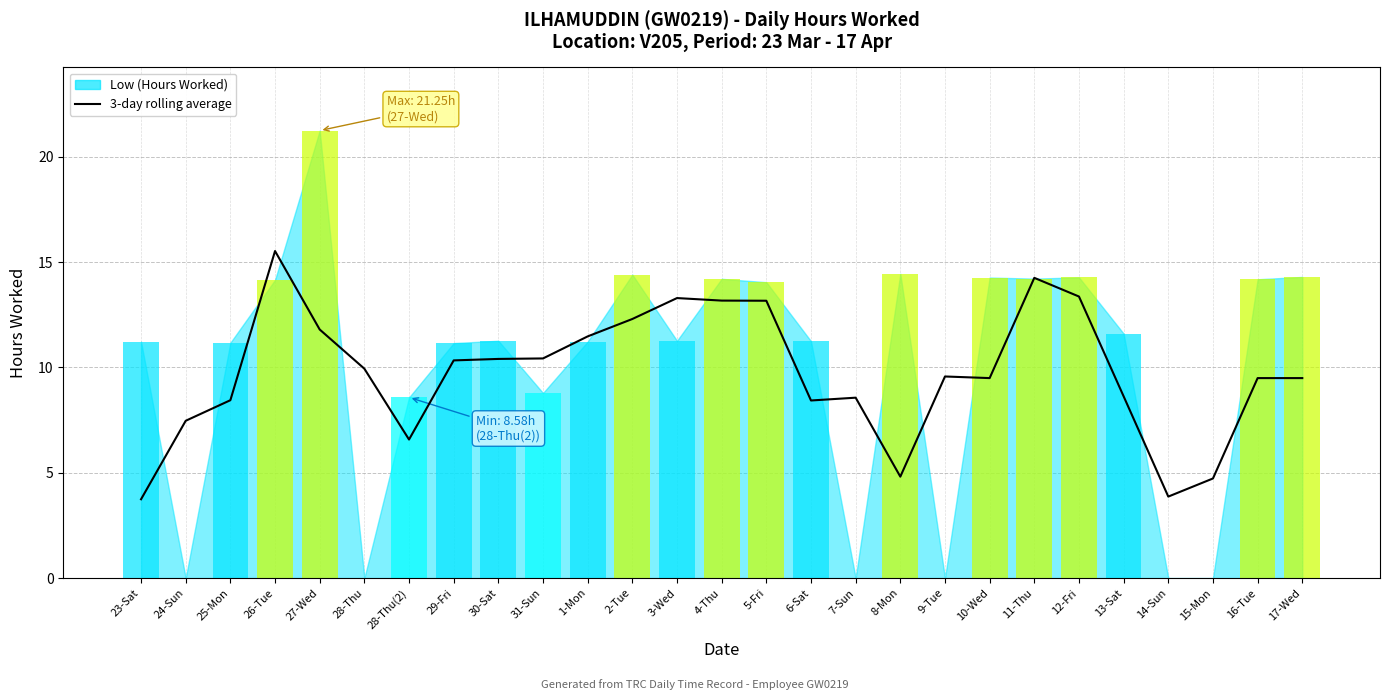

What is the label of the 24th bar from the right?

26-Tue